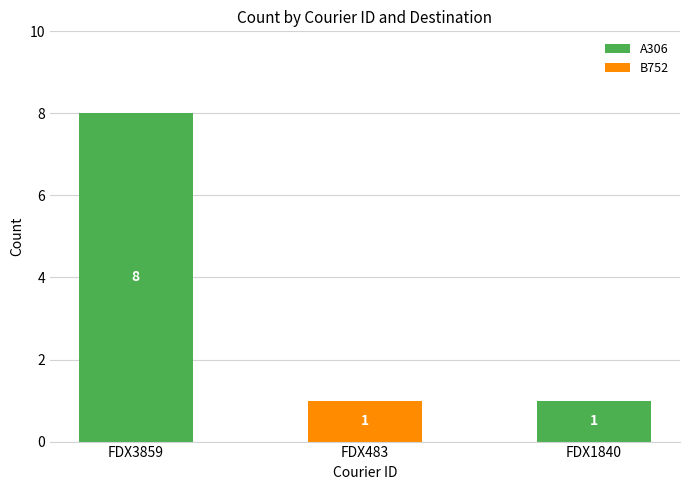

What is the total value across all series at FDX3859?

8